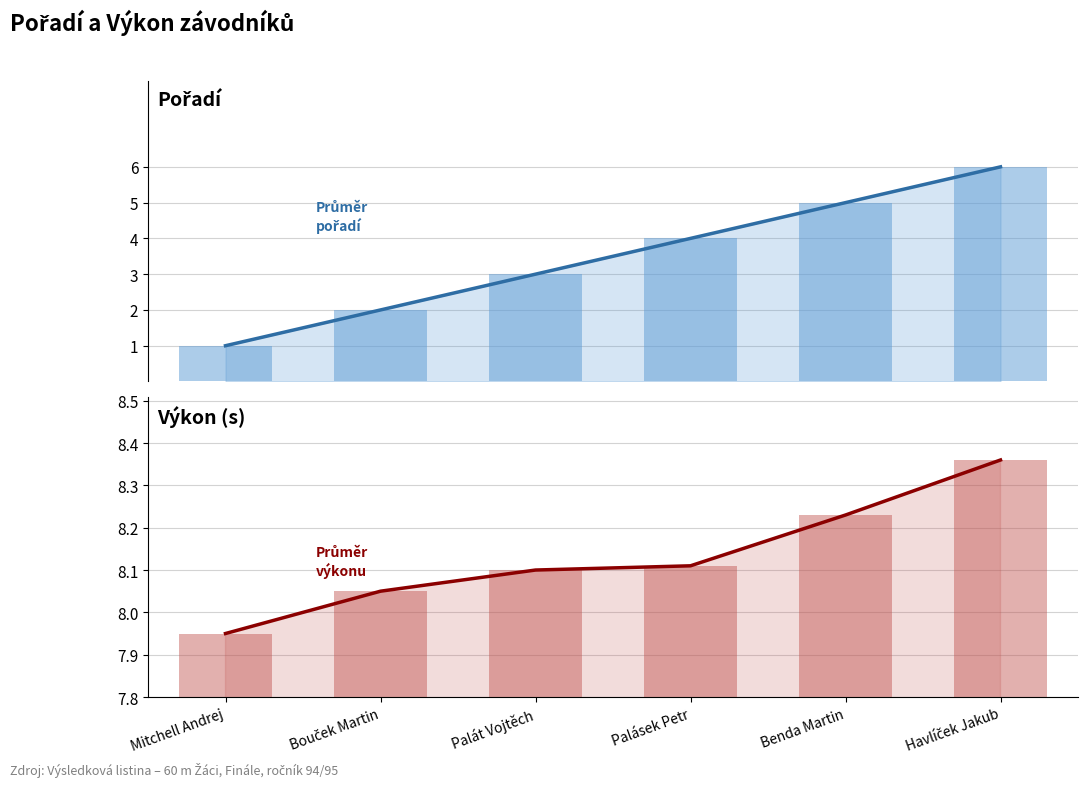

At which category is the sum across all series the highest?

Havlíček Jakub